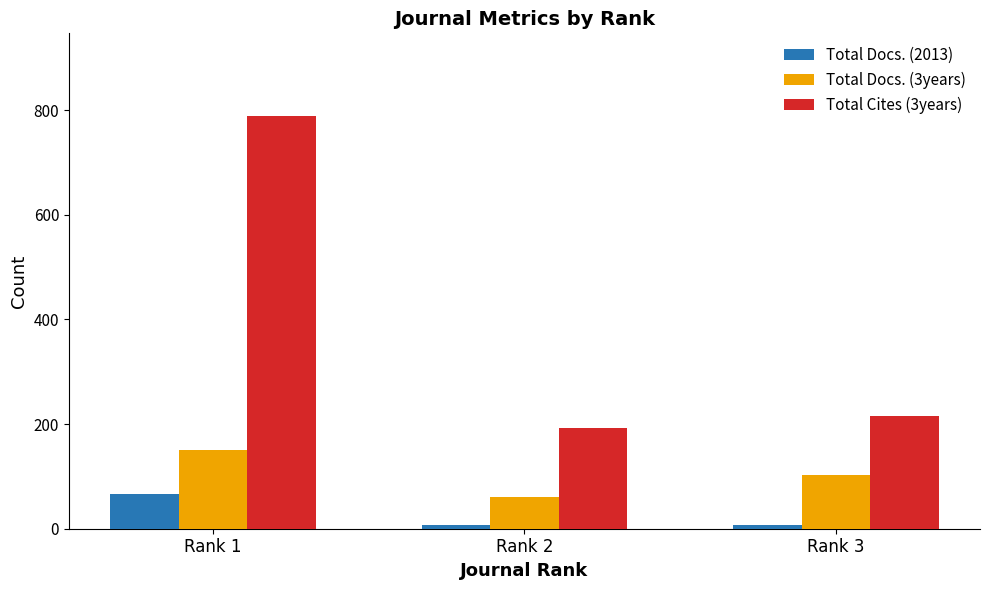

Rank the series by their maximum value, from highest to lowest.

Total Cites (3years), Total Docs. (3years), Total Docs. (2013)